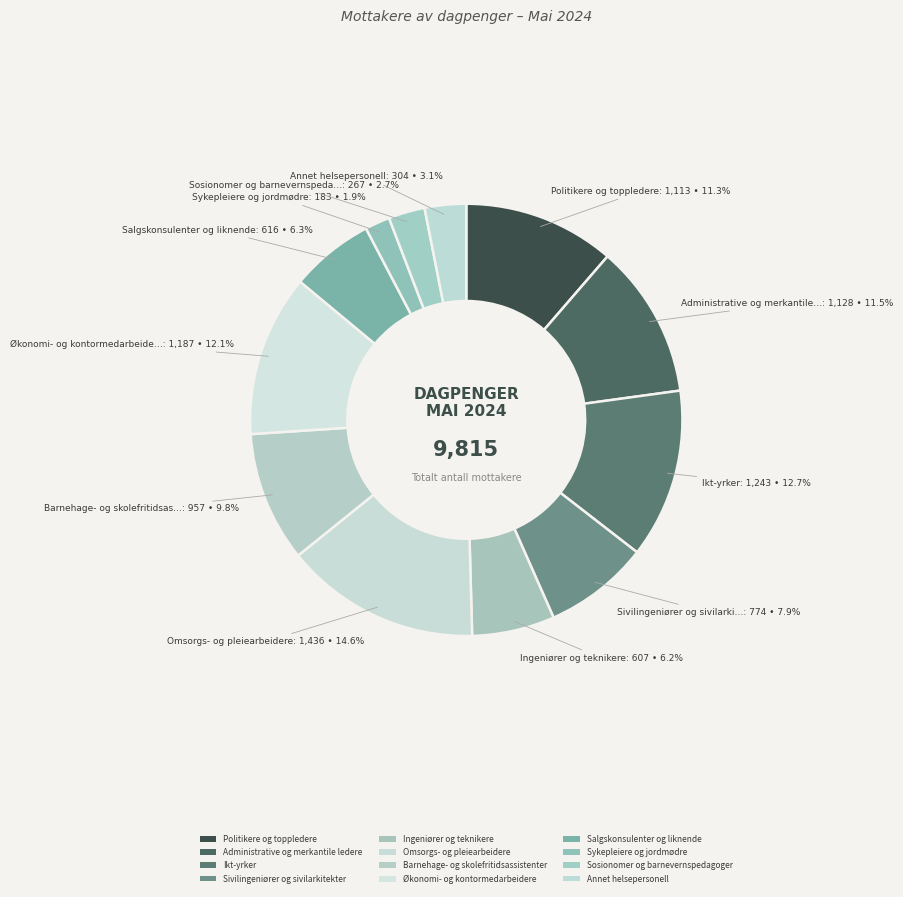

How many segments does this pie chart have?

12